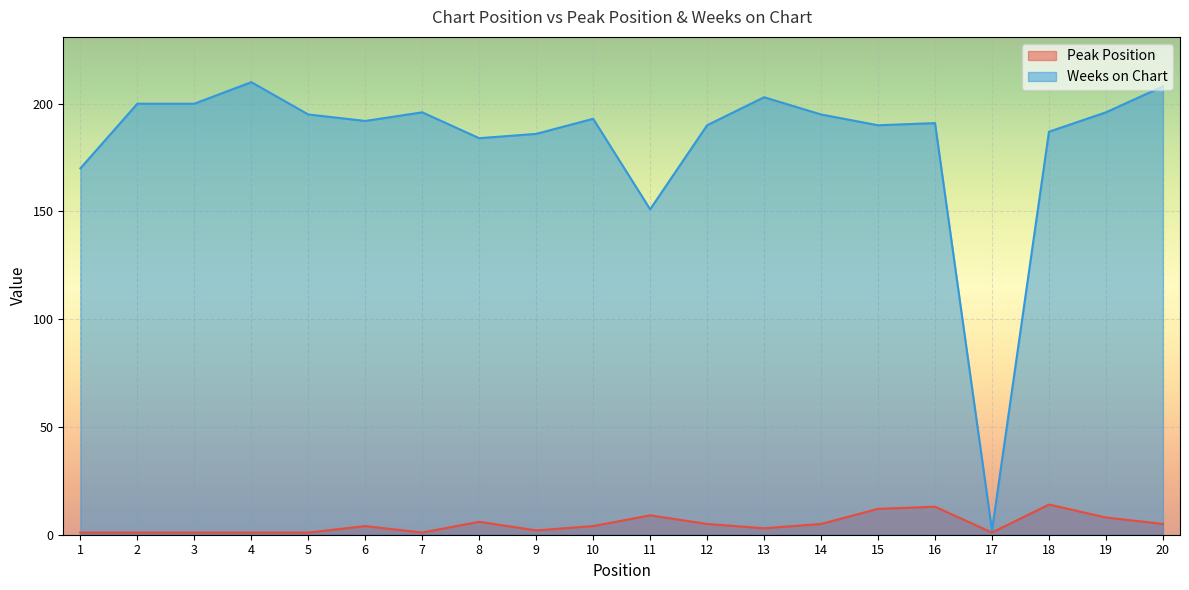

What is the total value across all series at 7?

197